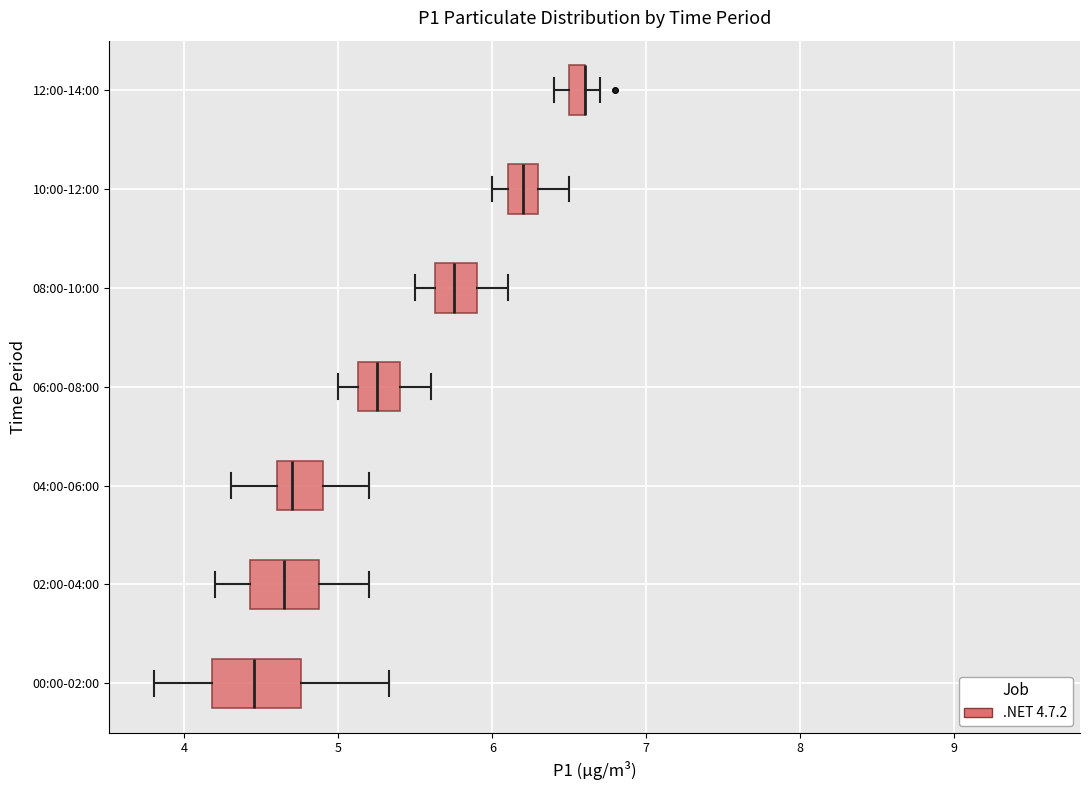

Where does the right whisker of the box for 10:00-12:00 end on the x-axis? The values are not printed on the chart, so give them approximately, as read against the axis.

6.5